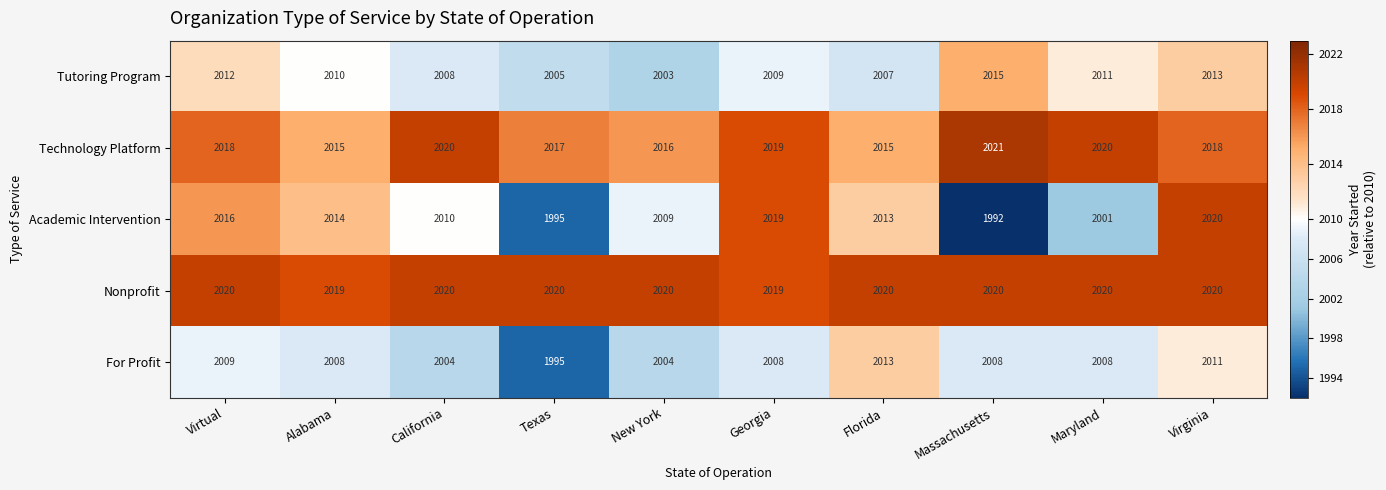

Which series has the largest range (max minus min)?

Academic Intervention